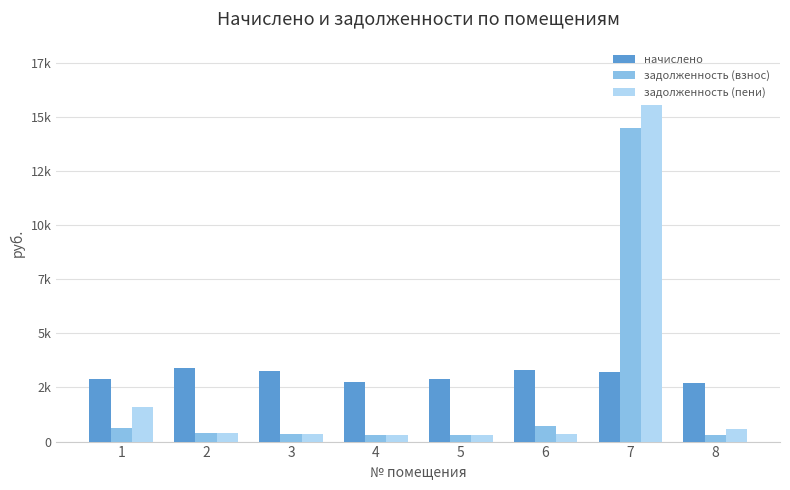

Are the bars horizontal?

No